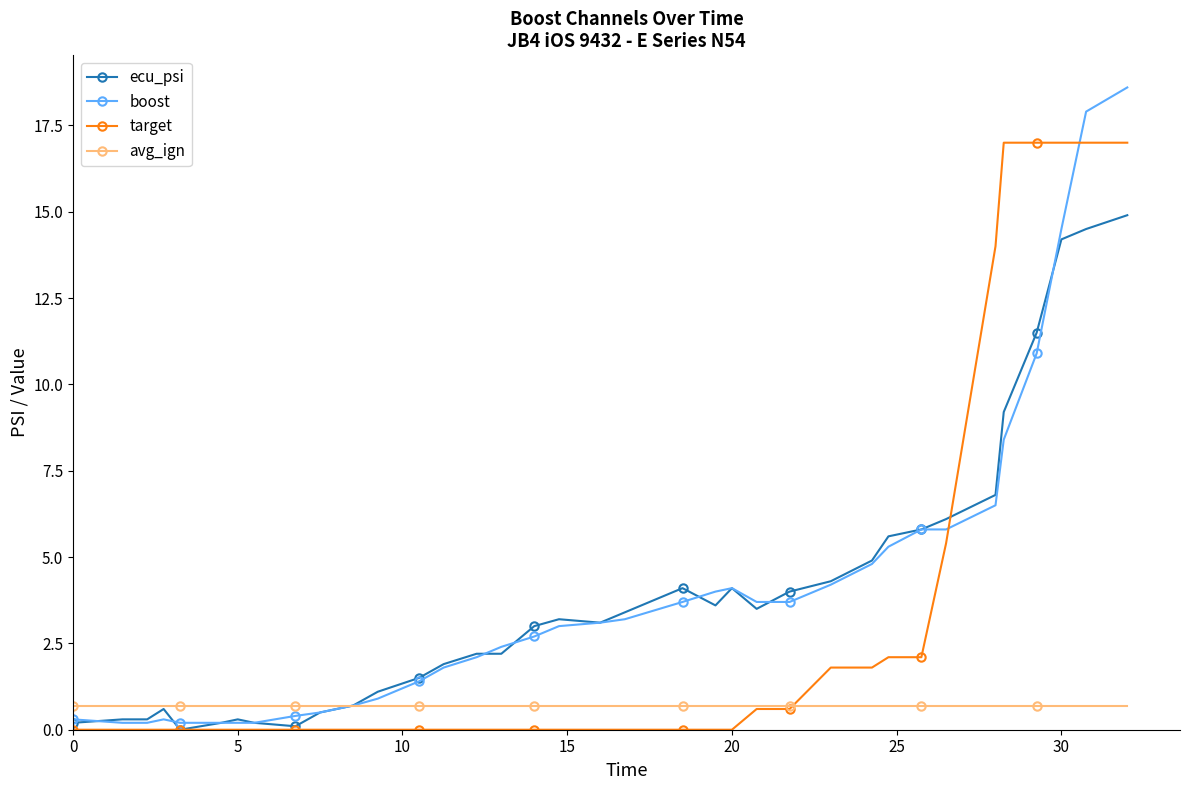

How many lines are shown in the chart?

4